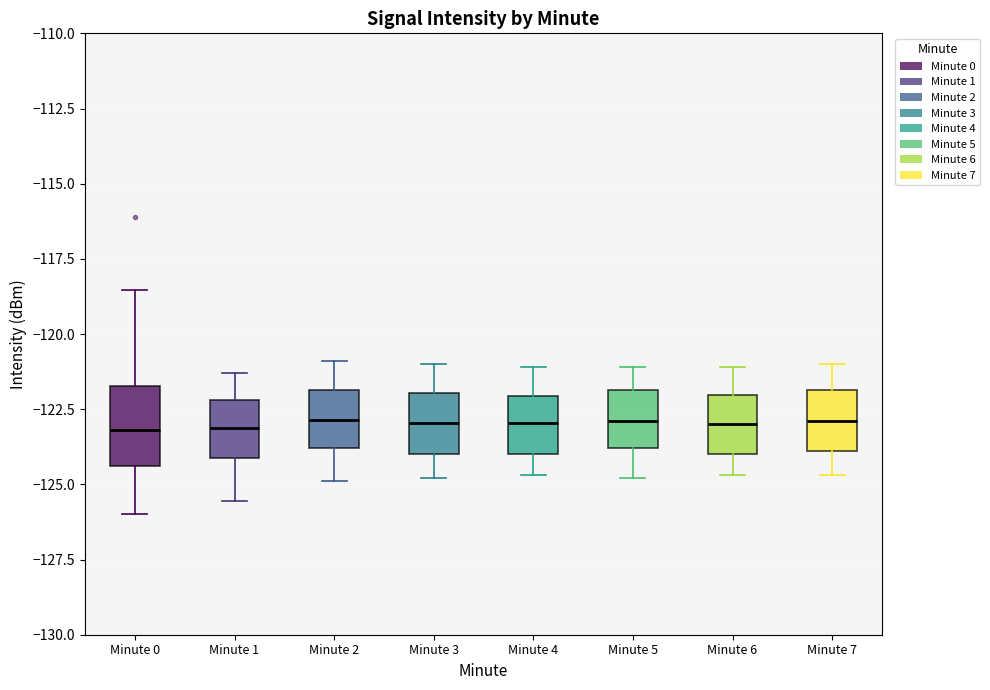

Where does the upper whisker of the box for Minute 7 end on the y-axis? The values are not printed on the chart, so give them approximately, as read against the axis.

-121.0